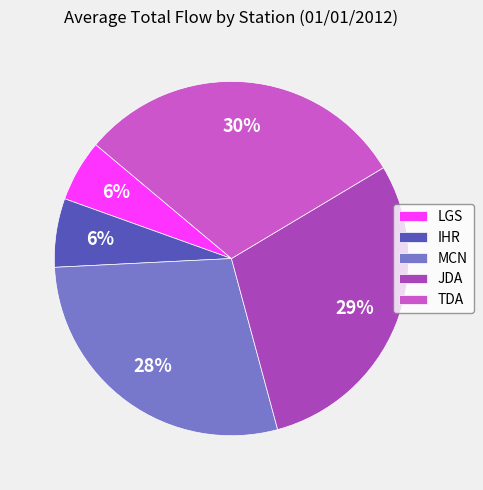

The MCN slice represents 22% of the pie. True or false?

False